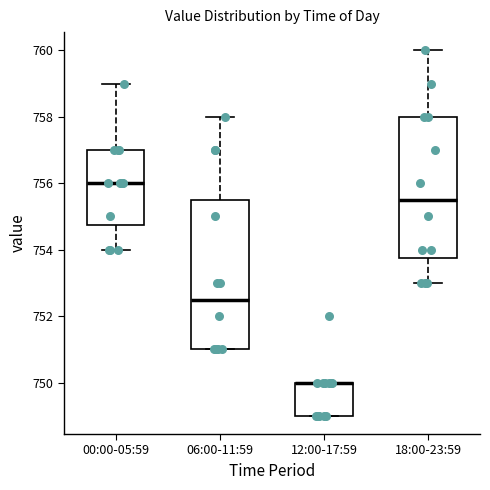

Where does the median line of the box for 06:00-11:59 sit on the y-axis? The values are not printed on the chart, so give them approximately, as read against the axis.

752.6